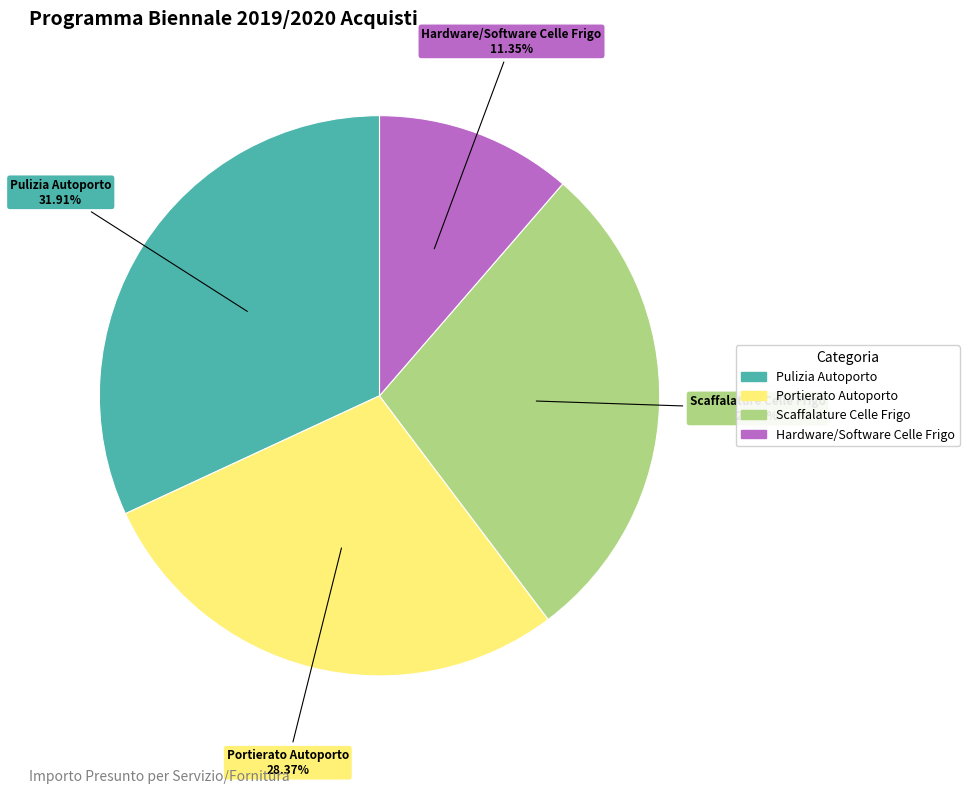

Is there a majority slice in this chart?

No